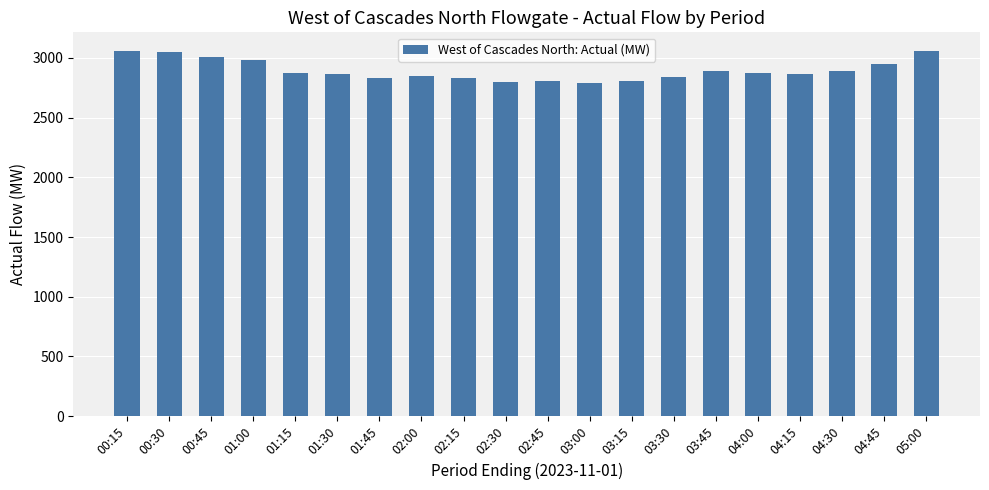

What is the sum of all values?

57926.2